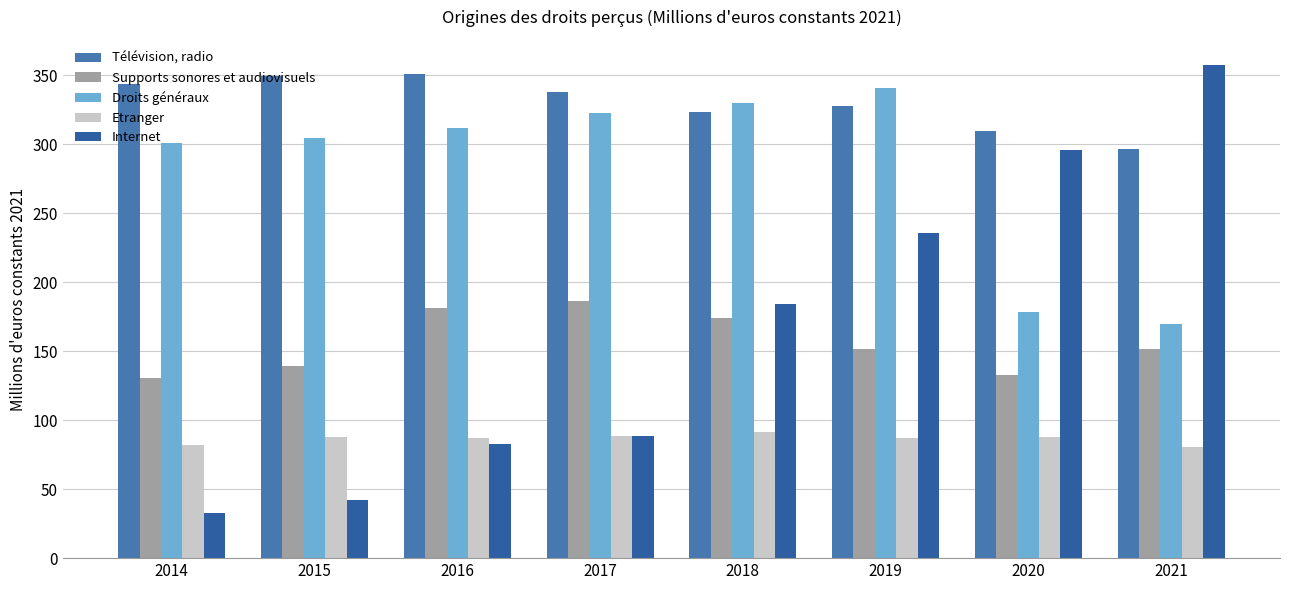

Reading left to right, what are all the values shown in this chart?

Télévision, radio: 343.7	349.6	350.8	337.8	323.8	327.5	309.5	296.9
Supports sonores et audiovisuels: 130.3	139.7	181.7	186.6	174.2	151.5	132.8	151.5
Droits généraux: 301.1	304.6	311.8	323.0	330.2	341.1	178.6	169.6
Etranger: 82.0	88.0	87.3	88.6	91.2	86.9	87.9	80.5
Internet: 32.8	42.3	82.9	88.5	183.9	236.0	296.0	357.9